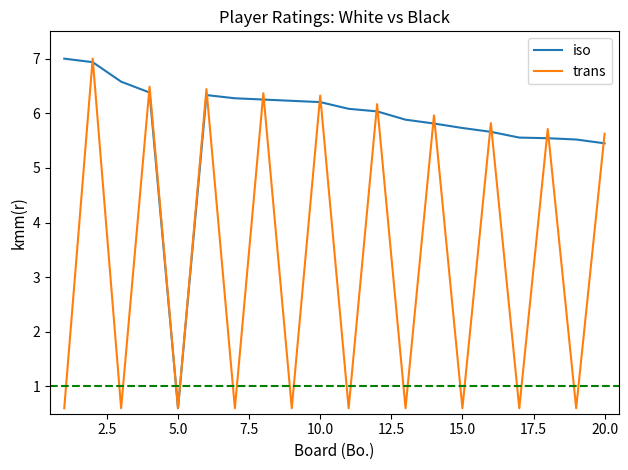

What is the sum of all iso values?

116.1